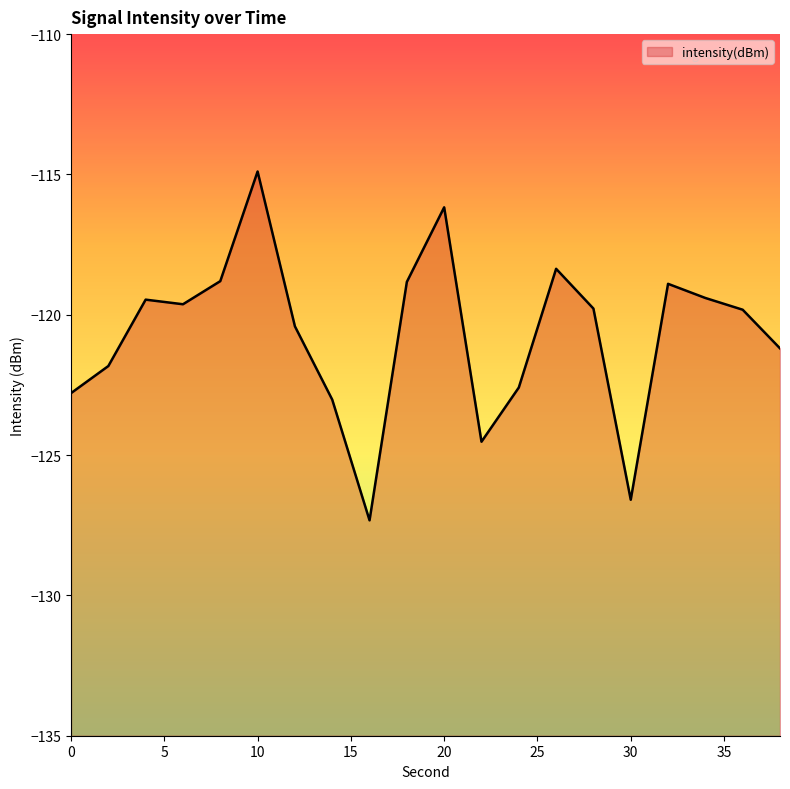

Which label corresponds to the smallest value in the chart?

16